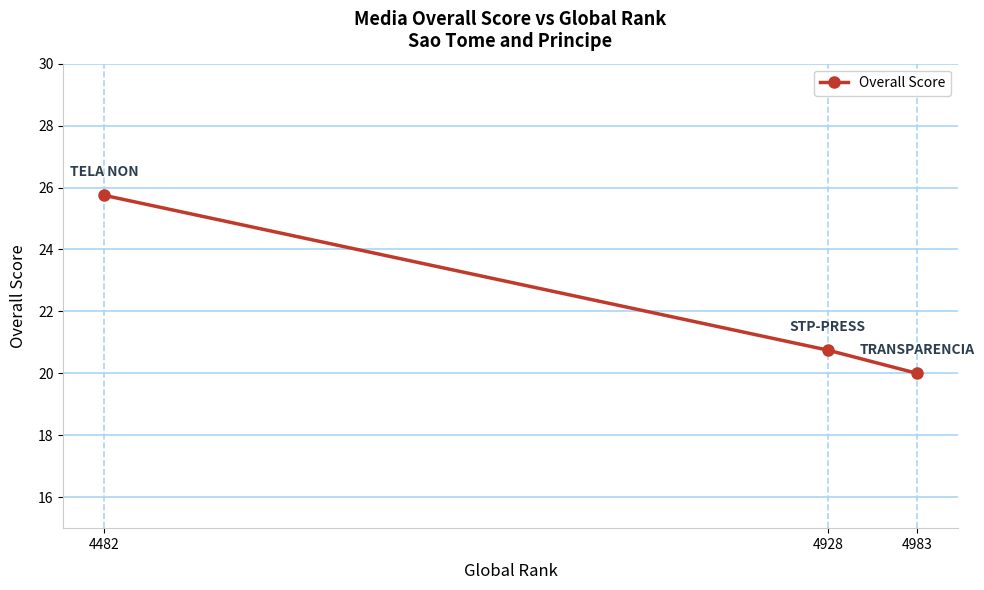

List the labels in order of value, largest first.

4482, 4928, 4983